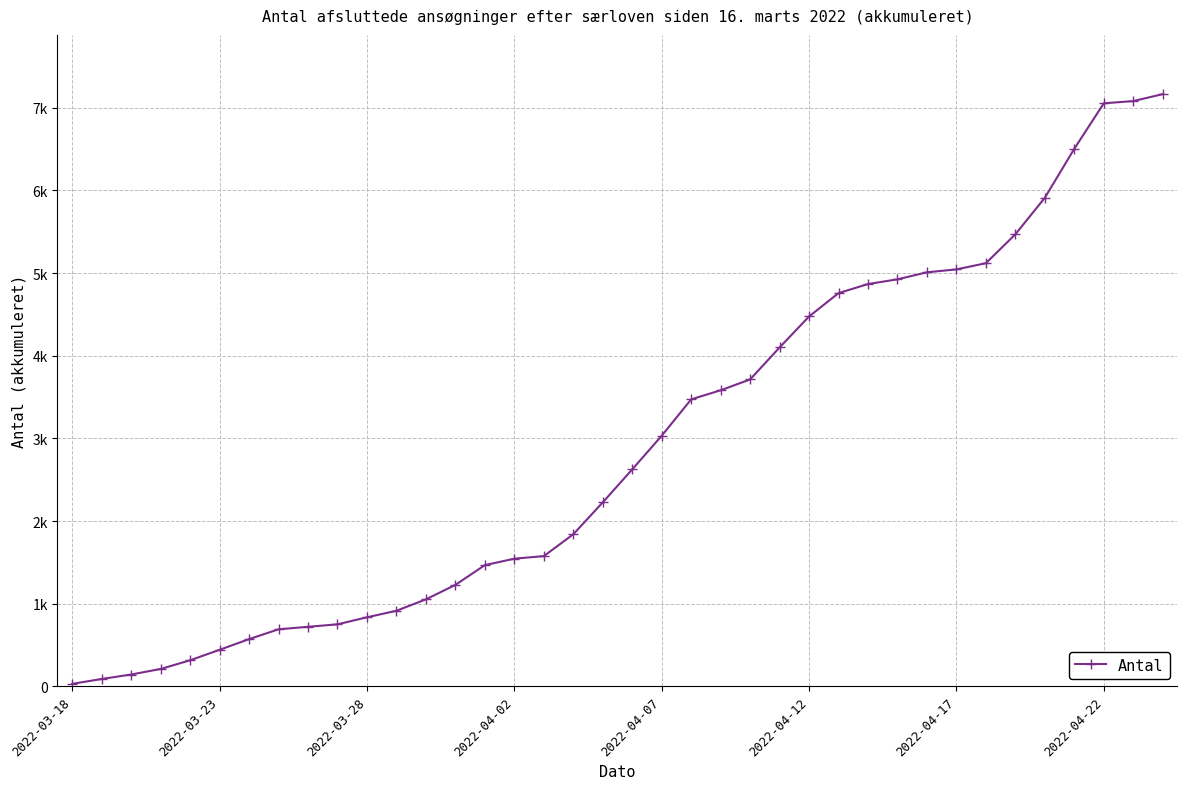

What is the greatest value displayed?

7165